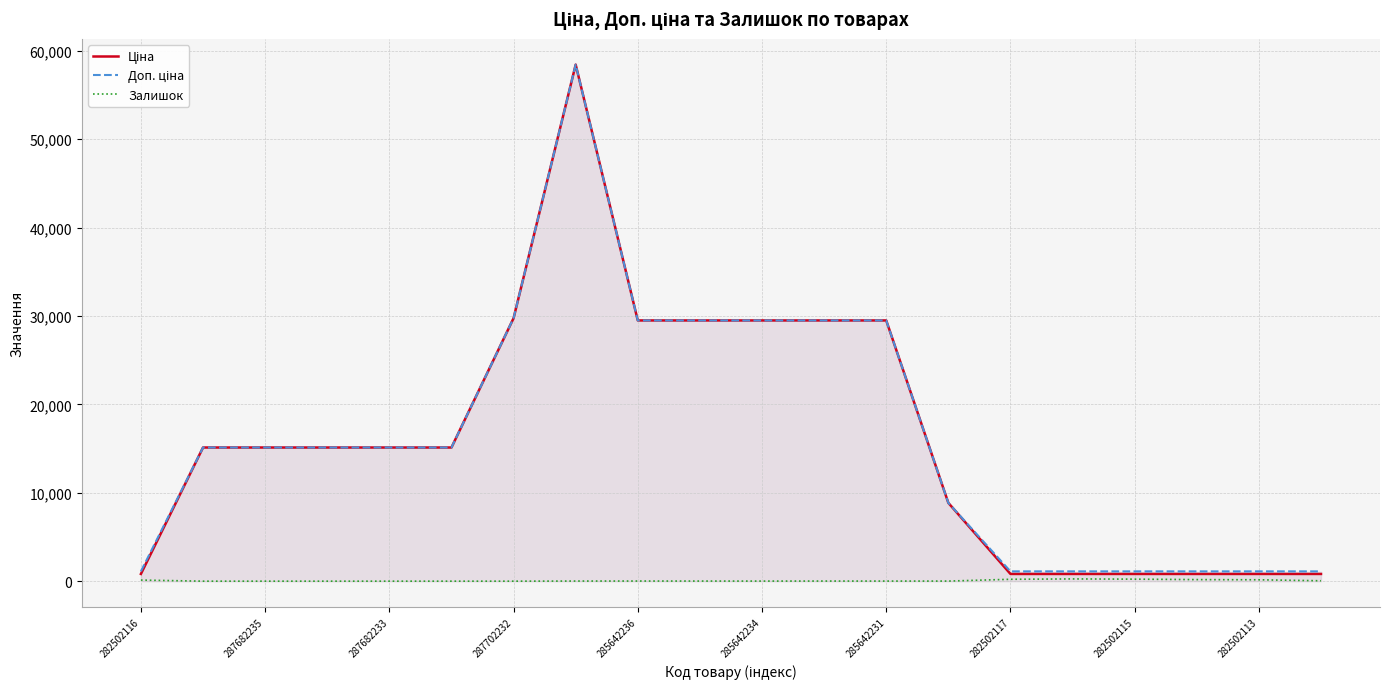

How many interior local peaks does the Доп. ціна series have?

1